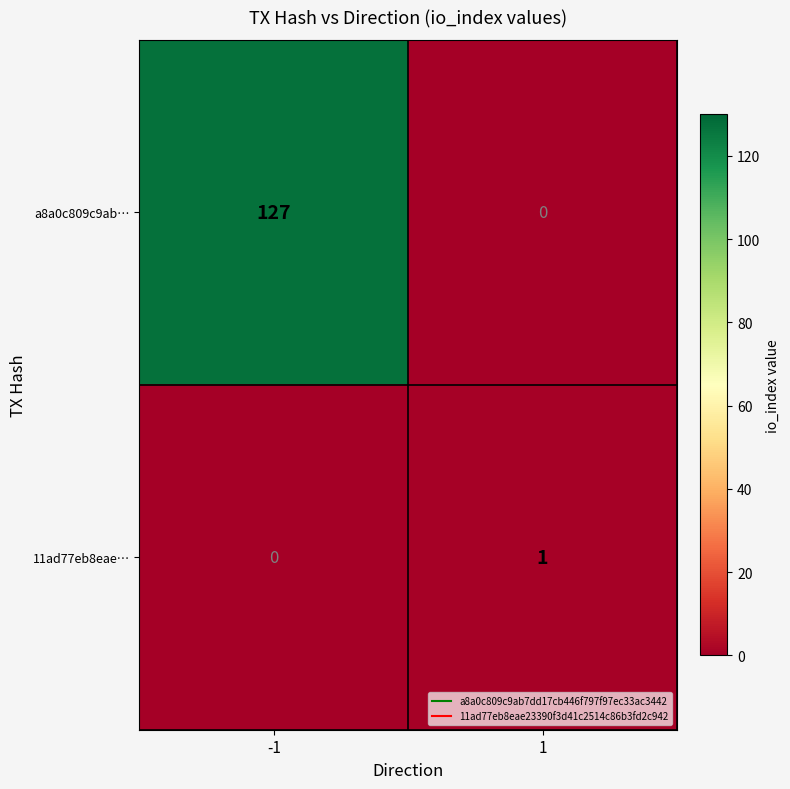

How many positive values does the a8a0c809c9ab… series have?

1